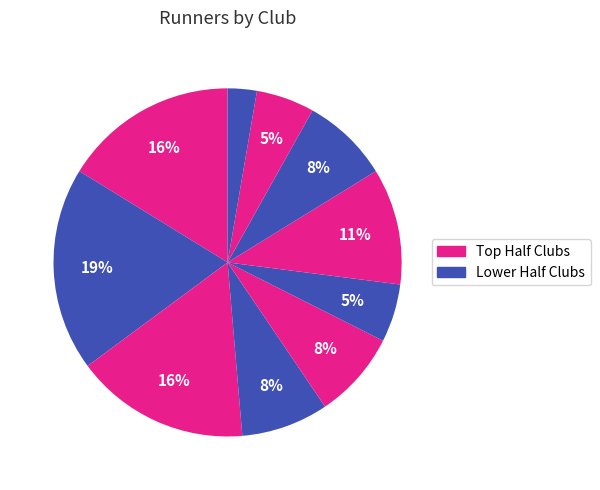

Count the number of slices in the pie.

10